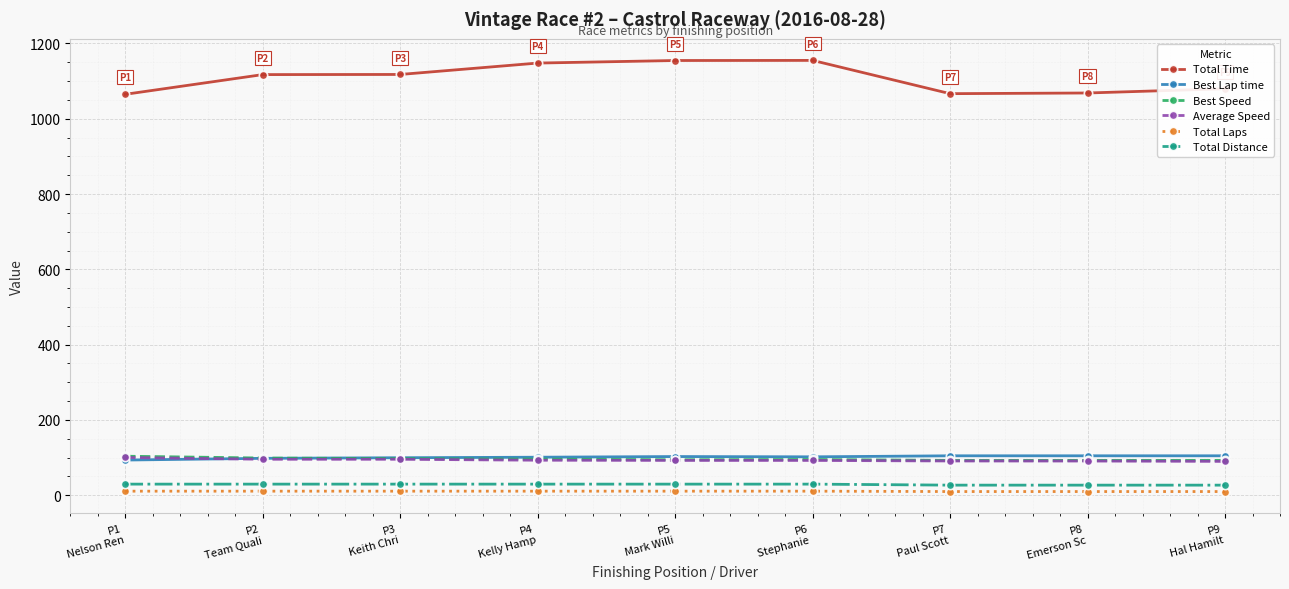

Which series has the largest range (max minus min)?

Total Time